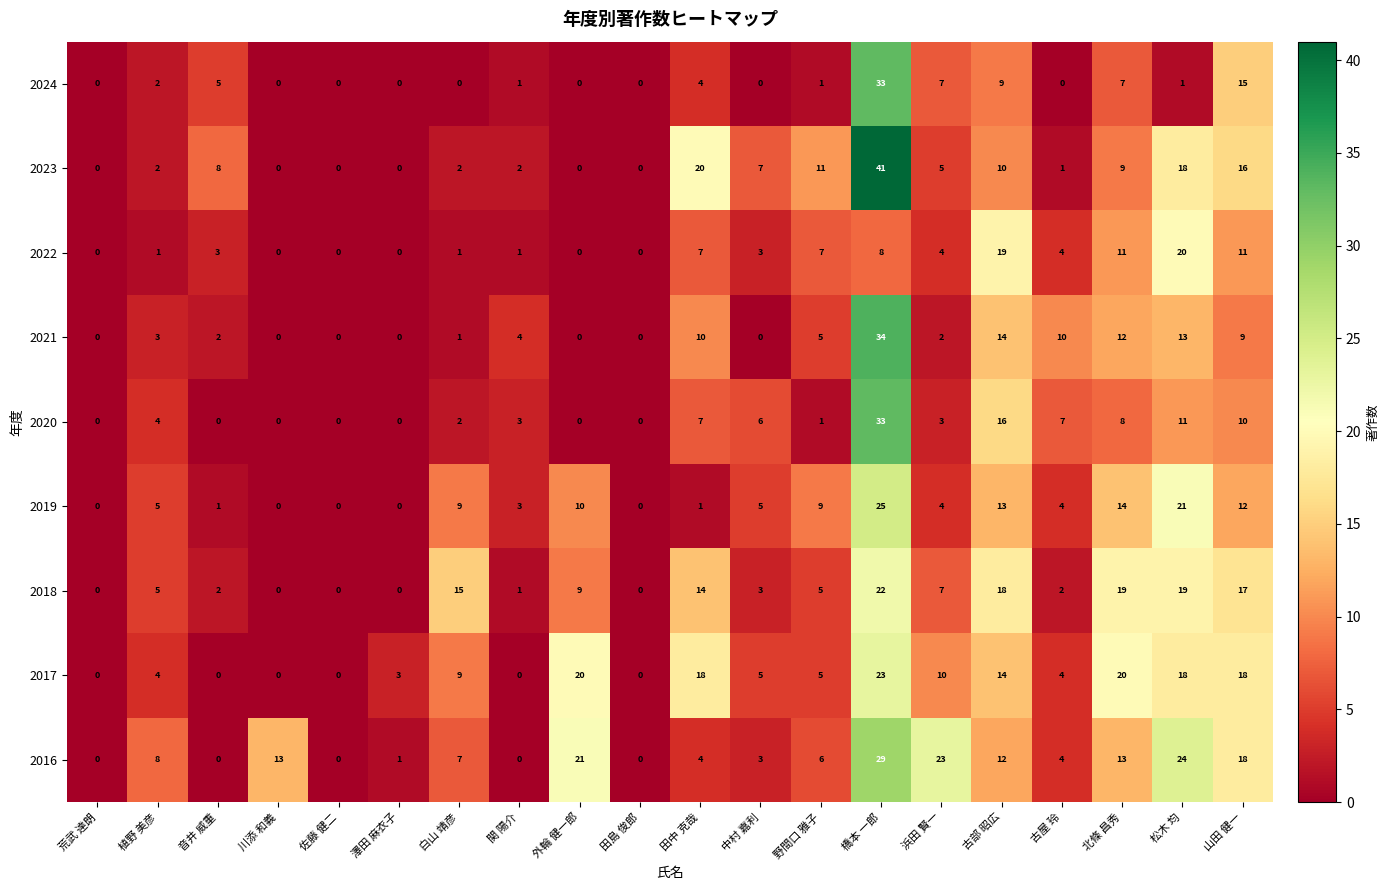

What is the maximum value for 2018?

22